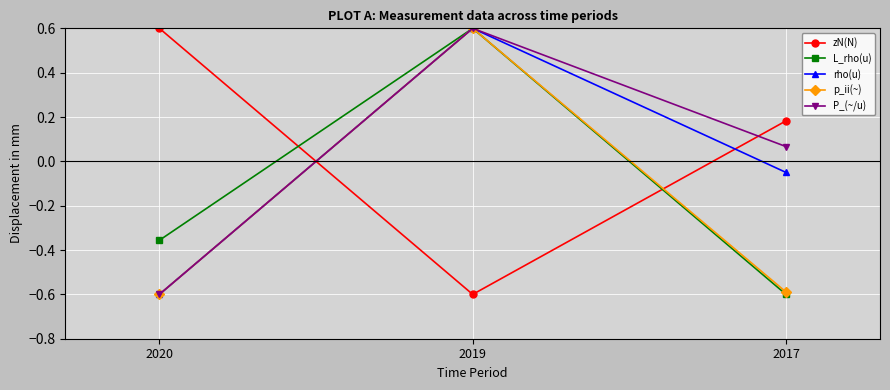

At which category is the sum across all series the highest?

2019